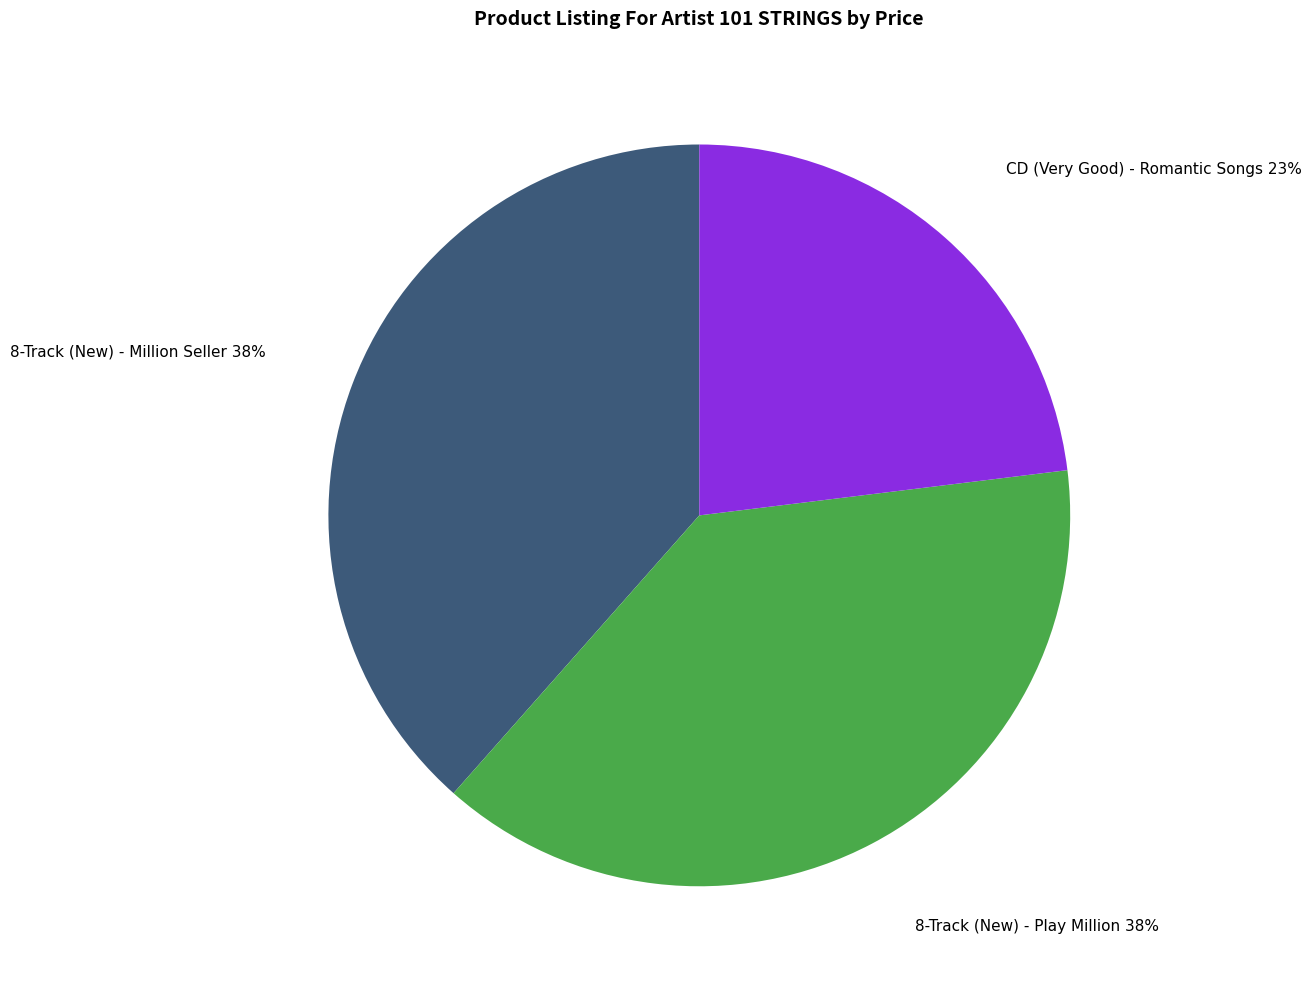

To the nearest percent, what is the difference between the largest and smallest slice percentages?

15%